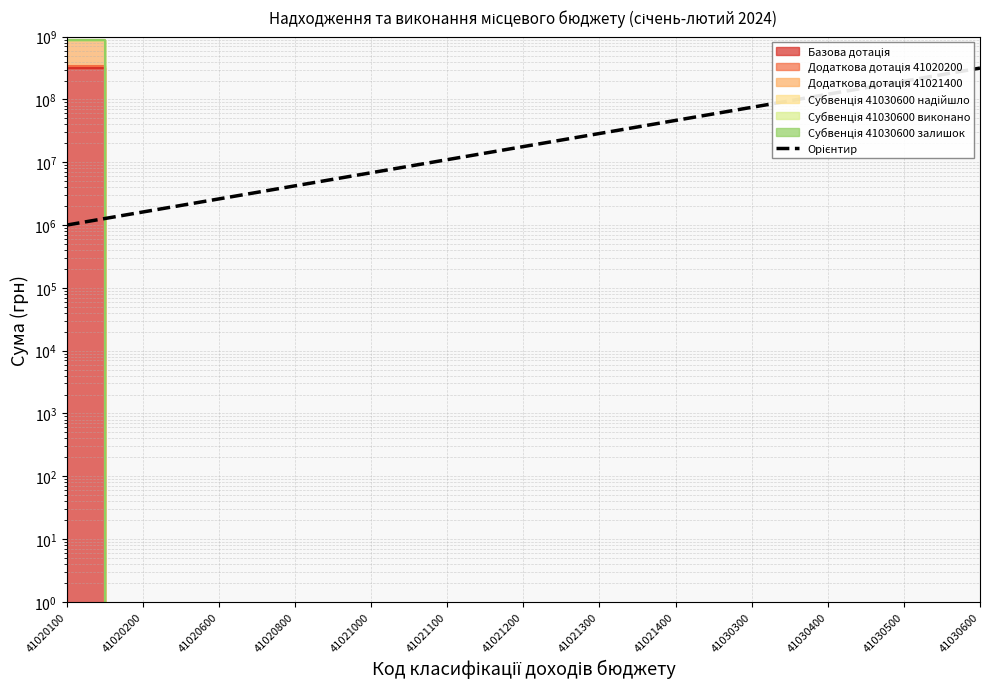

At which label is the value closest to 158613883?

41030500